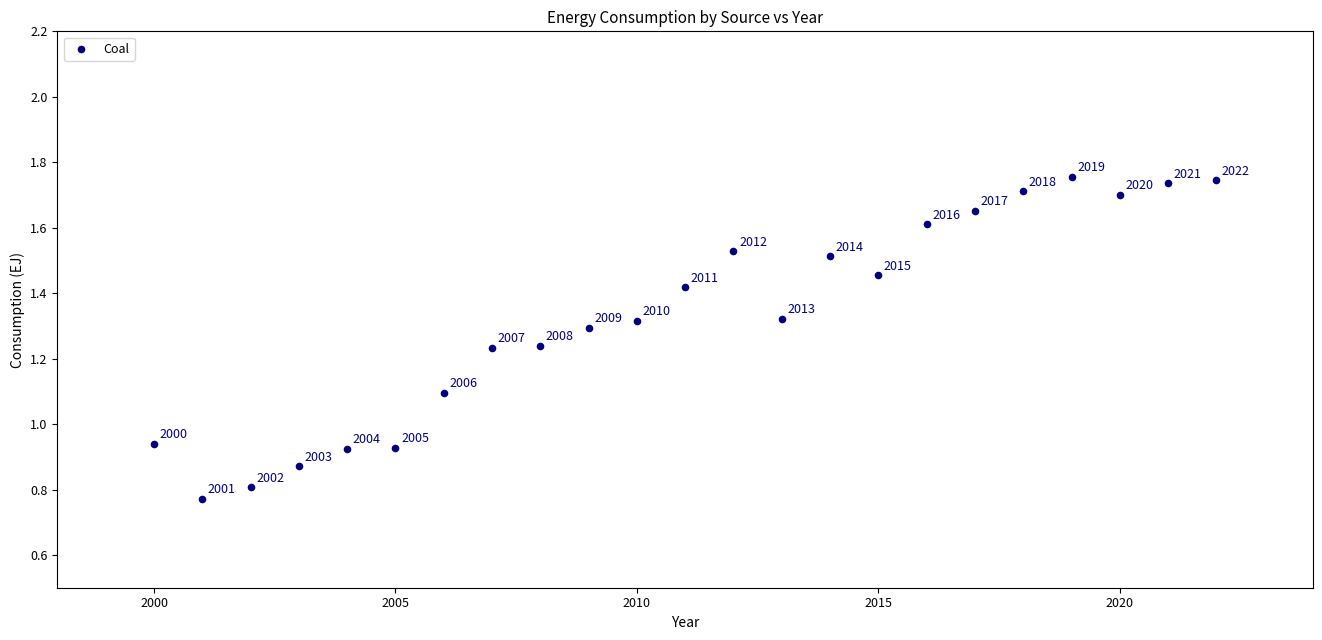

What is the range of X values (max minus min)?

22.0